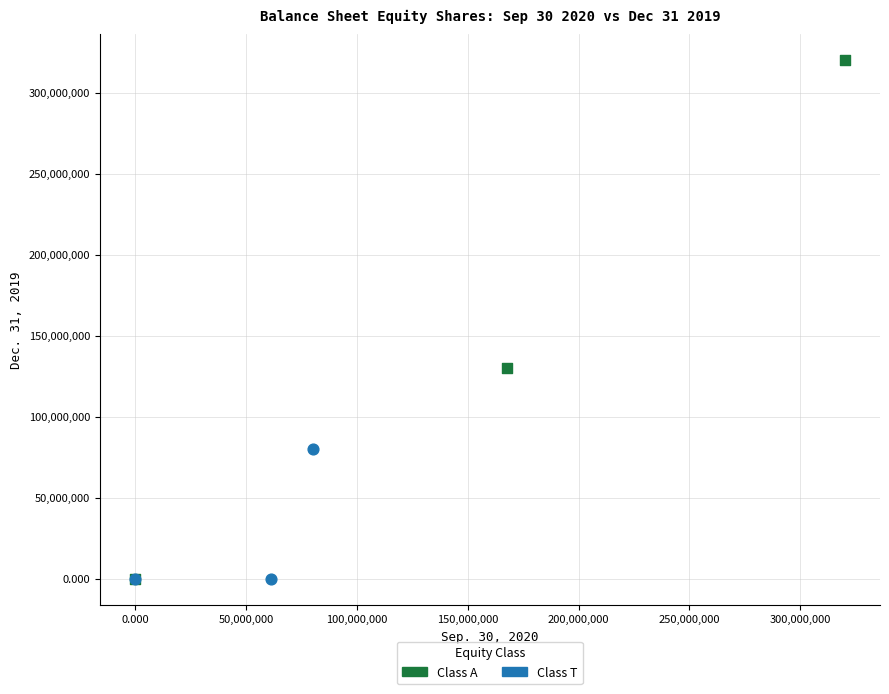

Which series has the largest Y range (max minus min)?

Class A